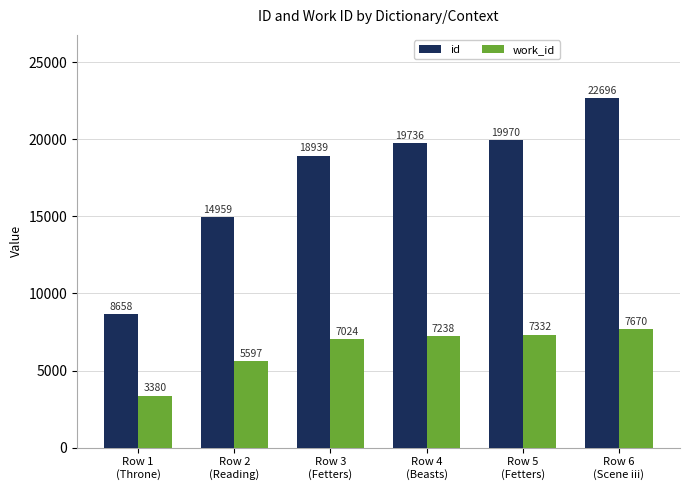

At Row 1
(Throne), list the series in order from largest to smallest.

id, work_id